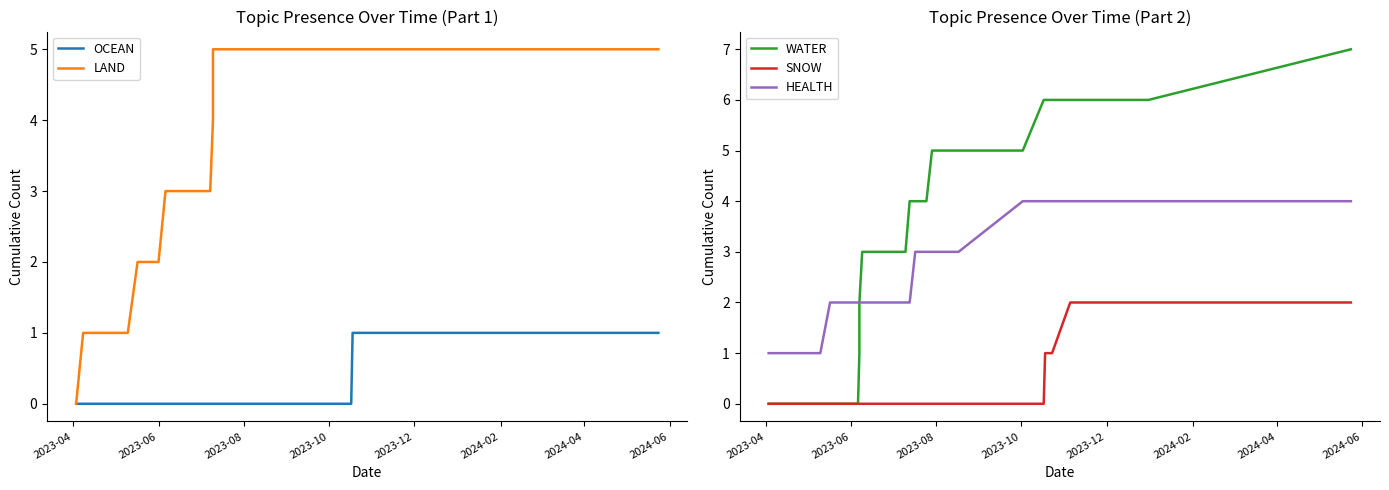

Reading right to left, extract all data points from this chart.

OCEAN: 1	1	1	1	1	1	1	1	1	1	1	0	0	0	0	0	0	0	0	0	0	0	0	0	0	0	0	0	0	0	0	0	0	0	0	0	0
LAND: 5	5	5	5	5	5	5	5	5	5	5	5	5	5	5	5	5	5	5	5	4	3	3	3	3	3	3	3	3	3	2	2	1	1	1	1	0
WATER: 7	6	6	6	6	6	6	6	6	6	6	6	5	5	5	5	4	4	4	3	3	3	3	3	3	3	3	2	1	0	0	0	0	0	0	0	0
SNOW: 2	2	2	2	2	2	2	2	1	1	1	0	0	0	0	0	0	0	0	0	0	0	0	0	0	0	0	0	0	0	0	0	0	0	0	0	0
HEALTH: 4	4	4	4	4	4	4	4	4	4	4	4	4	3	3	3	3	3	2	2	2	2	2	2	2	2	2	2	2	2	2	2	1	1	1	1	1